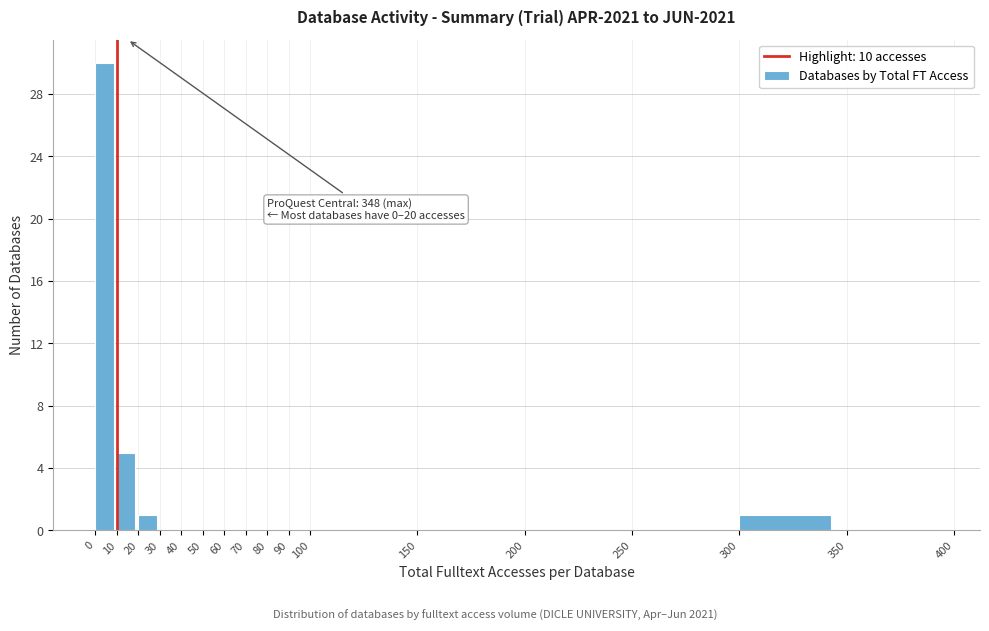

Over which range of the x-axis is the bar tallest?

0 to 10